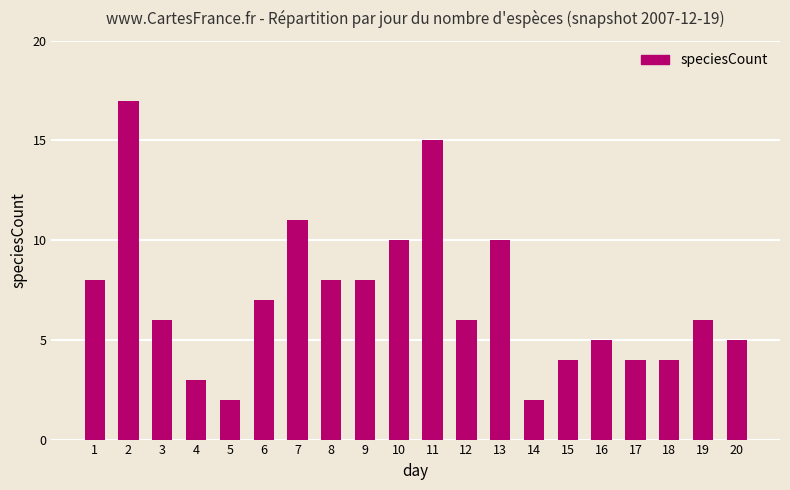

Between 1 and 7, which is larger?

7